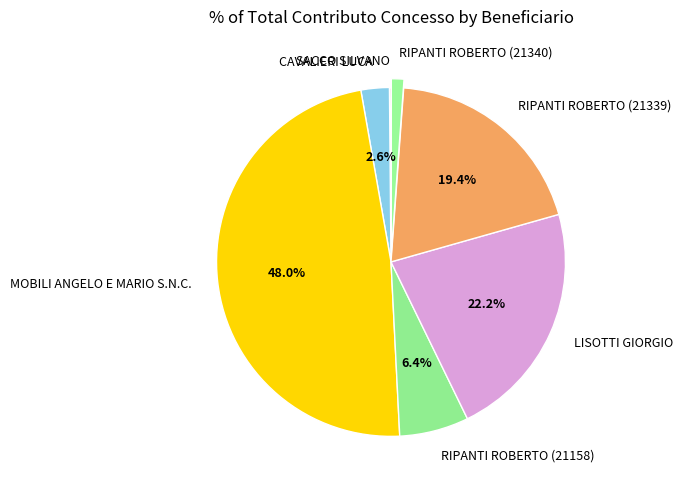

Which category has the biggest portion of the pie?

MOBILI ANGELO E MARIO S.N.C.